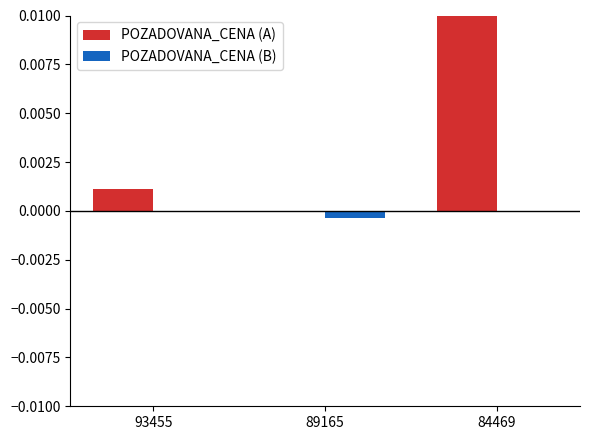

Is the value of POZADOVANA_CENA (A) at 93455 greater than the value of POZADOVANA_CENA (B) at 84469?

Yes